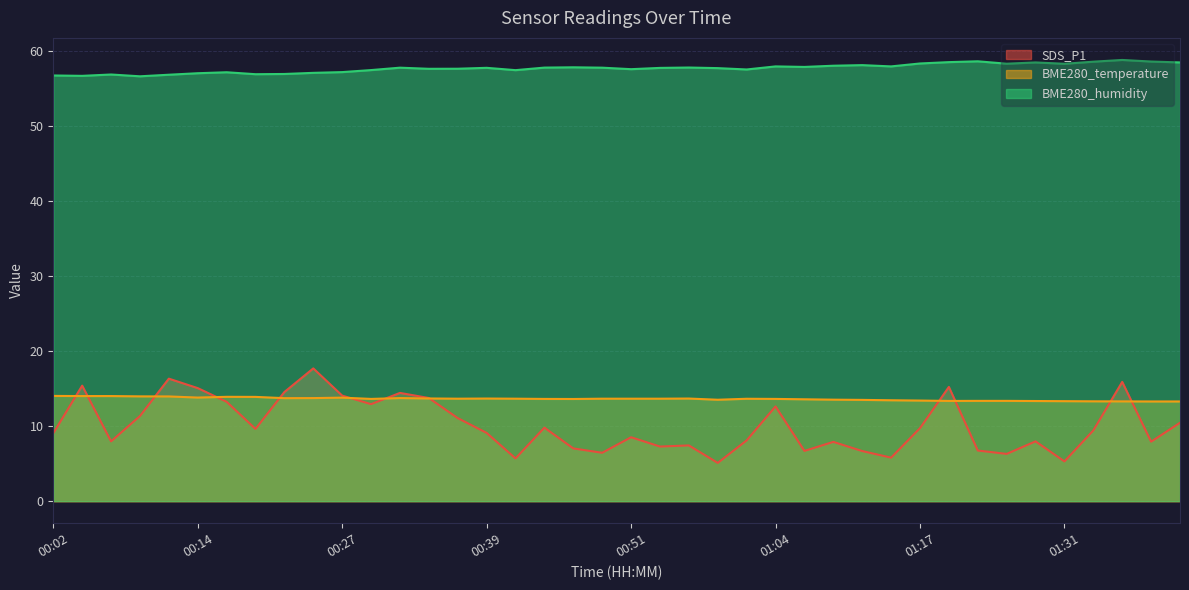

True or false: BME280_temperature has a value of 13.5 at 01:12.

True